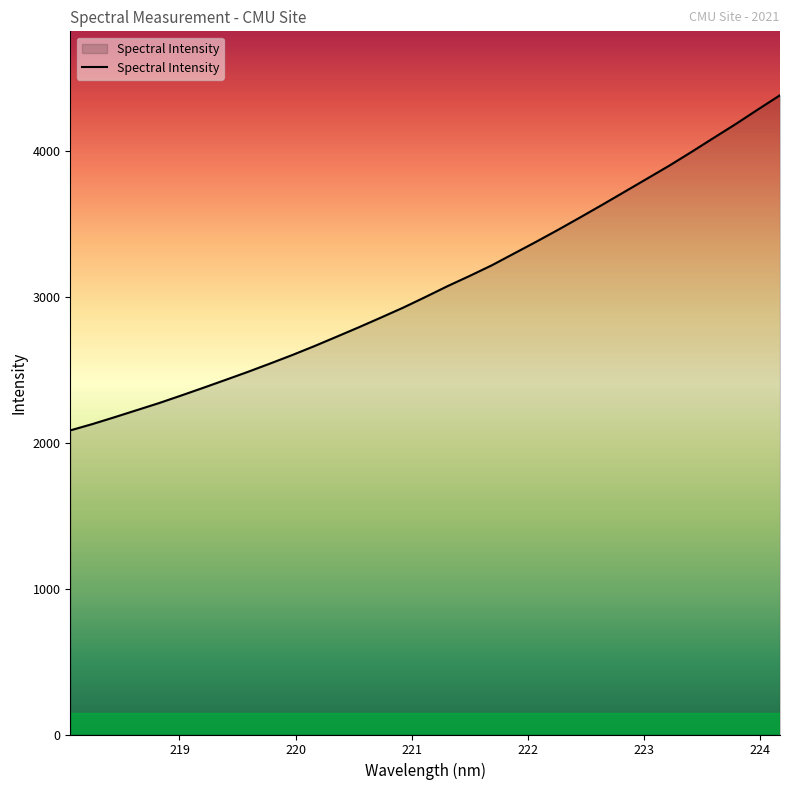

Reading left to right, extract all data points from this chart.

2085.6	2129.1	2176.3	2224.6	2273.0	2325.0	2378.2	2432.3	2487.0	2544.1	2602.4	2663.8	2728.0	2792.8	2859.6	2927.4	3000.3	3074.9	3145.2	3218.1	3298.9	3379.6	3462.5	3548.0	3634.8	3723.3	3812.1	3901.0	3994.9	4091.0	4186.4	4286.1	4384.0